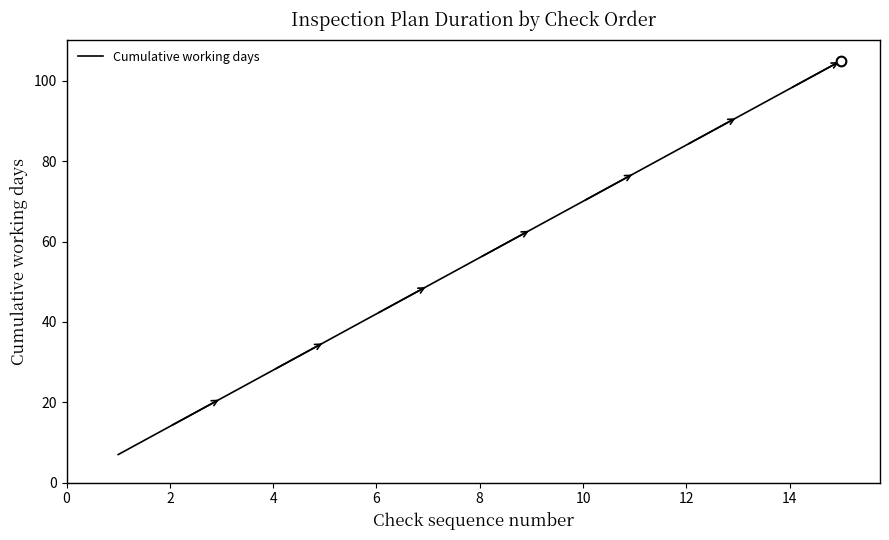

What is the greatest value displayed?

105